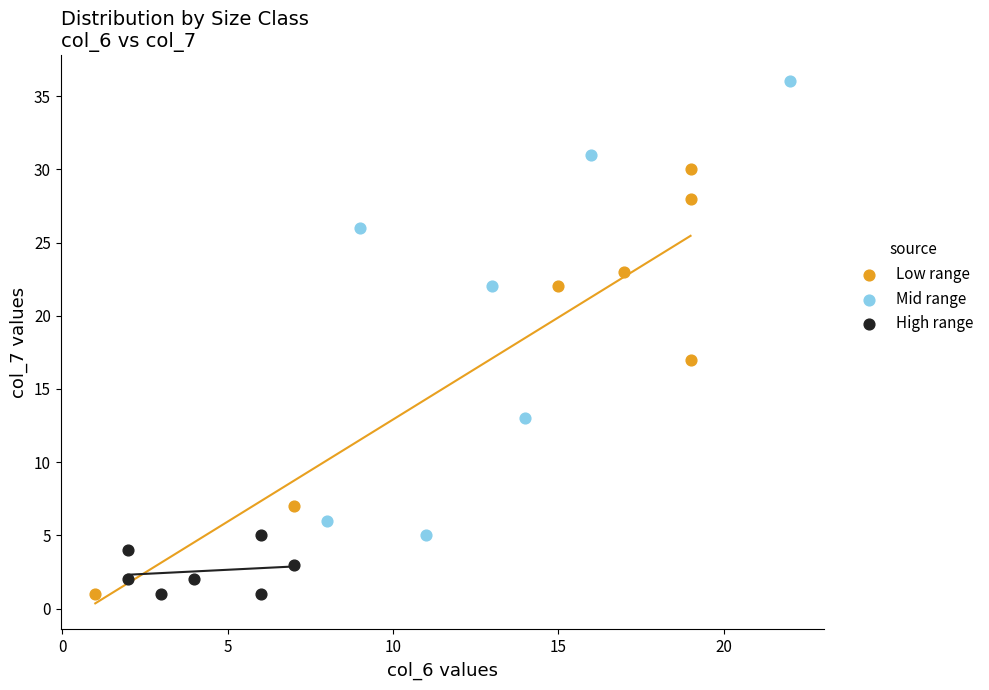

Which series reaches the maximum Y coordinate?

Mid range